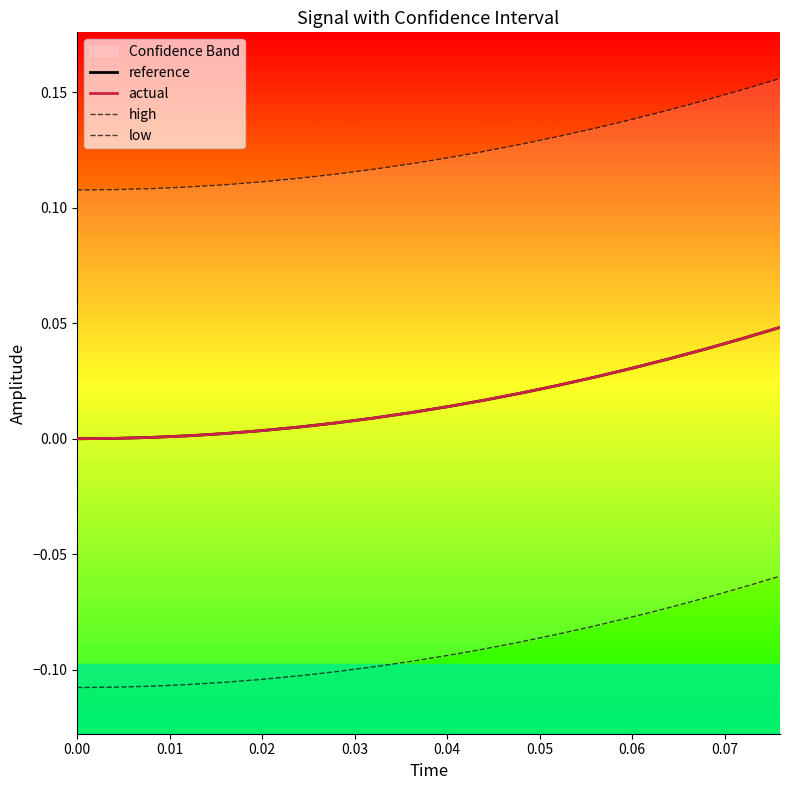

The high series shows 0.2 at 0.04. True or false?

False